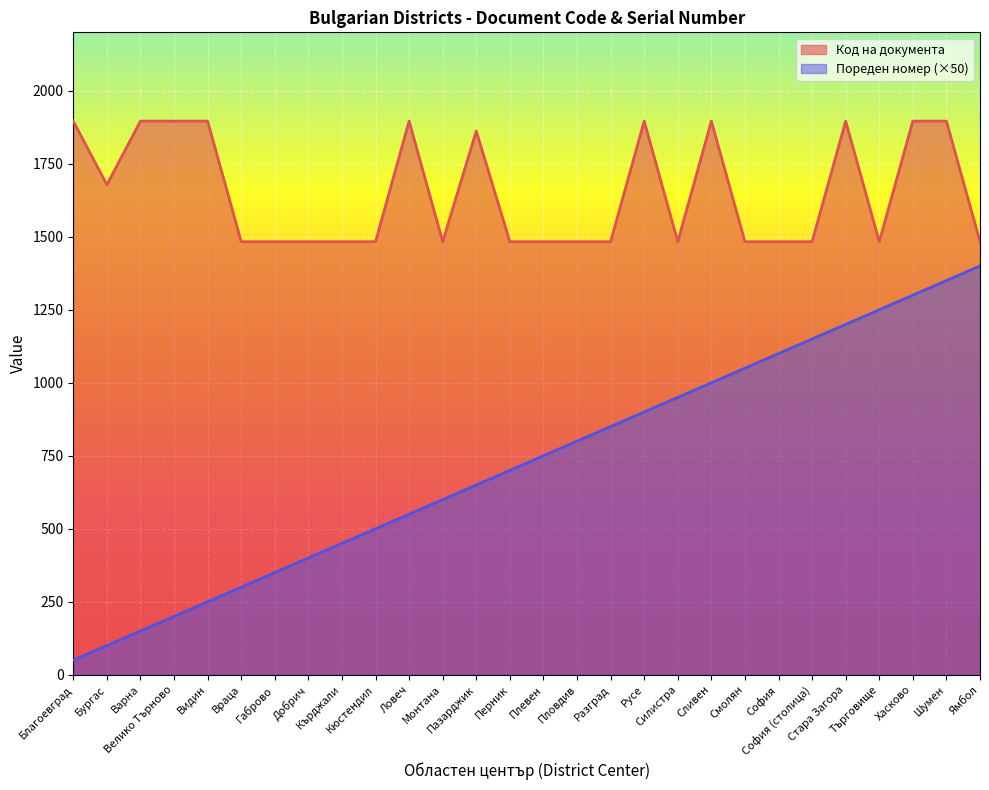

Rank the series by their maximum value, from lowest to highest.

Пореден номер (×50), Код на документа